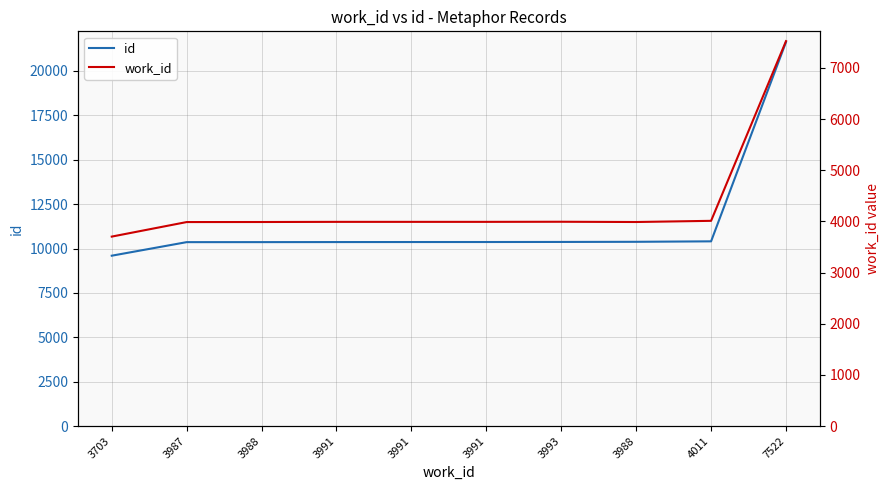

List the series in order of their overall mean, highest first.

id, work_id